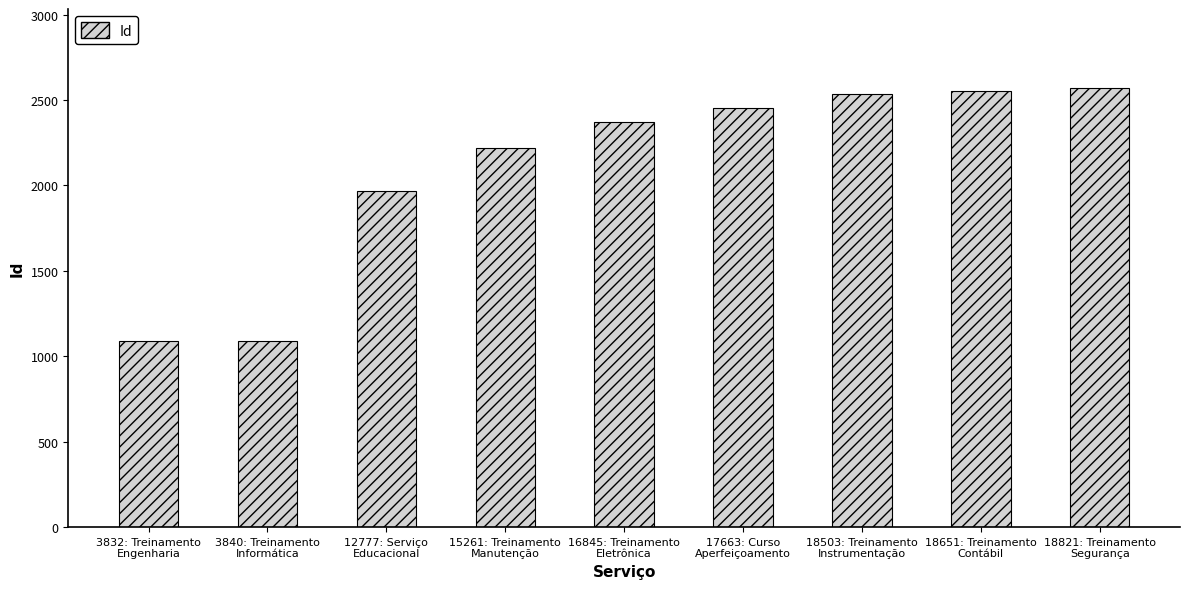

What position from the right is 16845: Treinamento
Eletrônica?

5